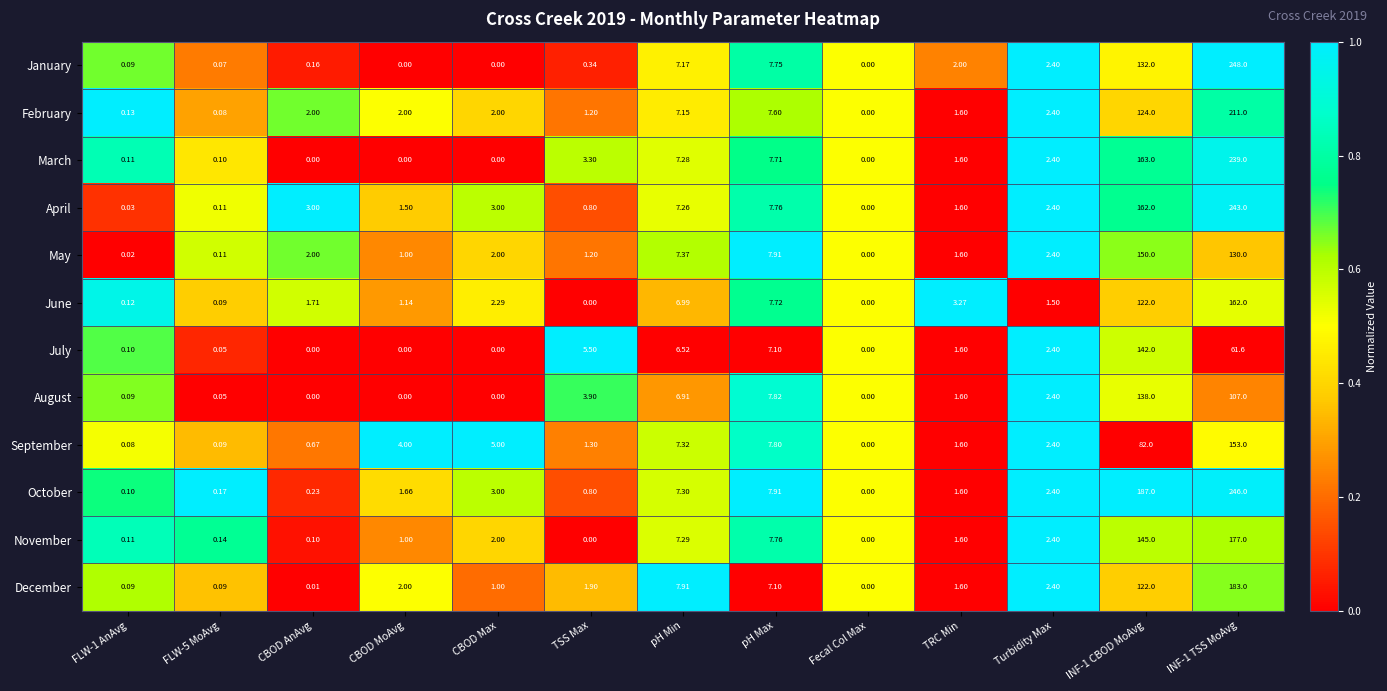

Where does the December series first go above 1?

CBOD MoAvg